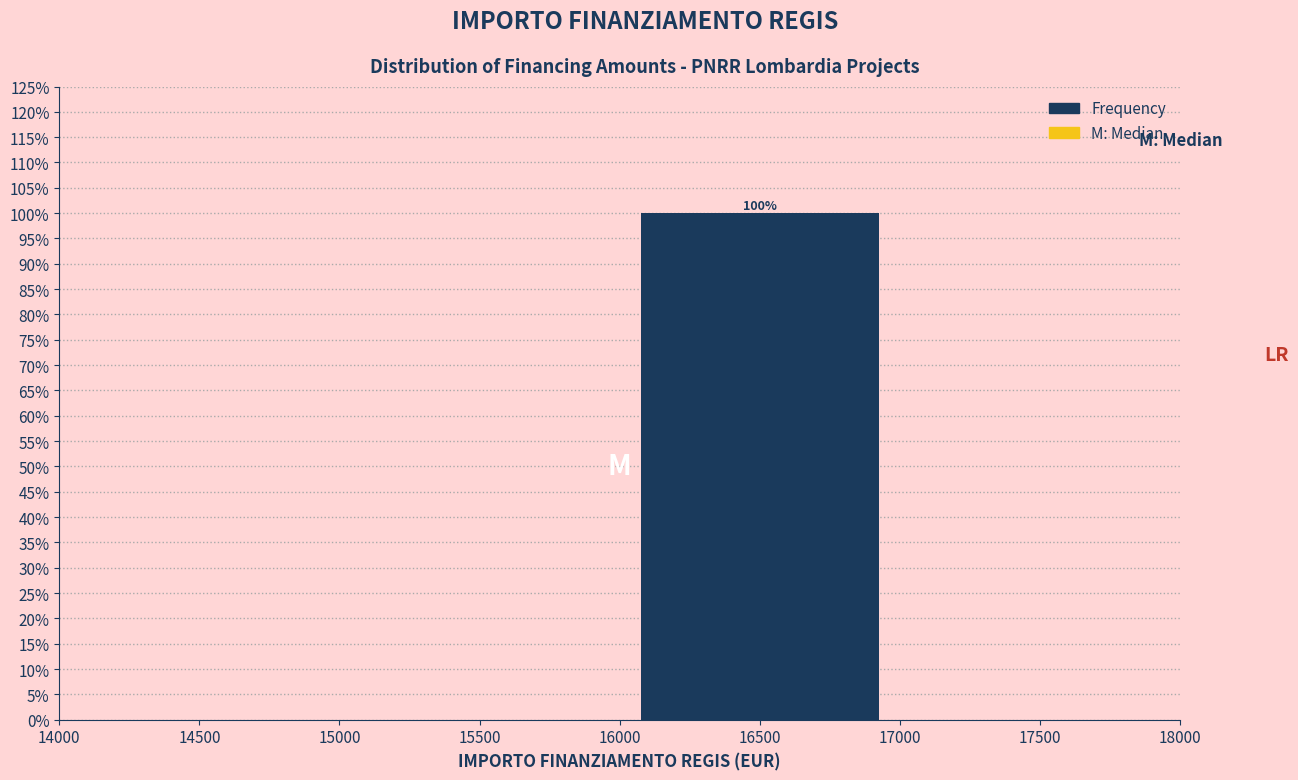

Over which range of the x-axis is the bar tallest?

16000 to 17000